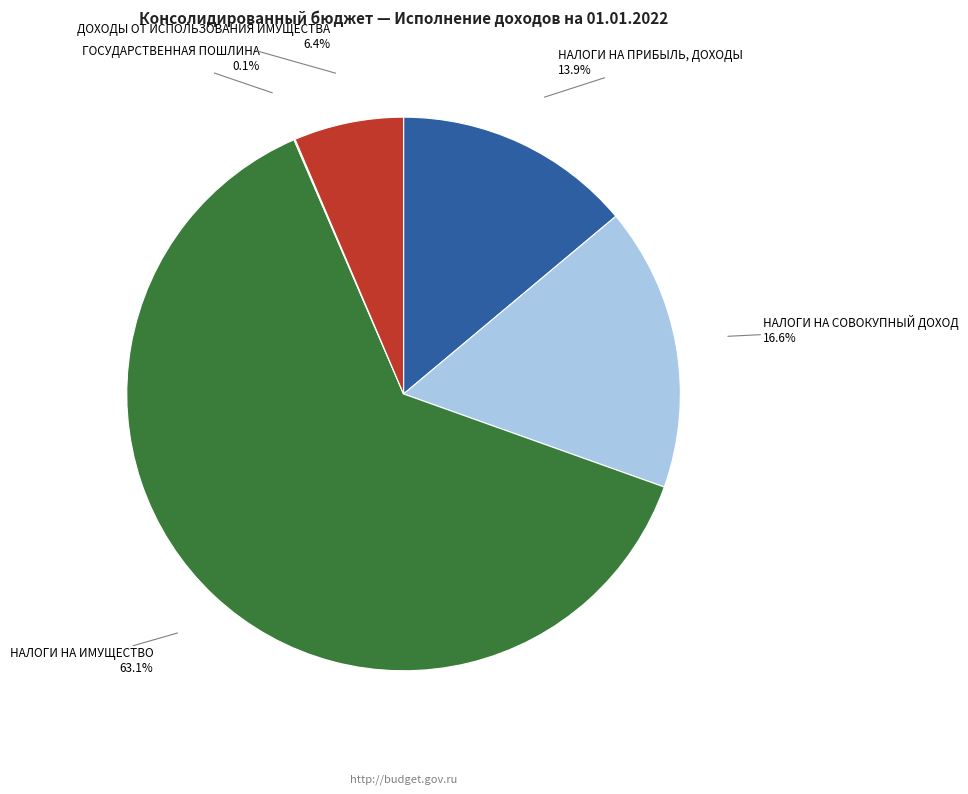

Which category has the biggest portion of the pie?

НАЛОГИ НА ИМУЩЕСТВО